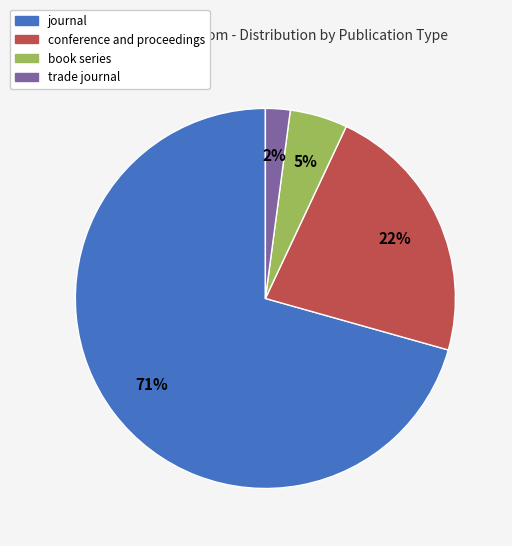

To the nearest percent, what portion does conference and proceedings represent?

22%